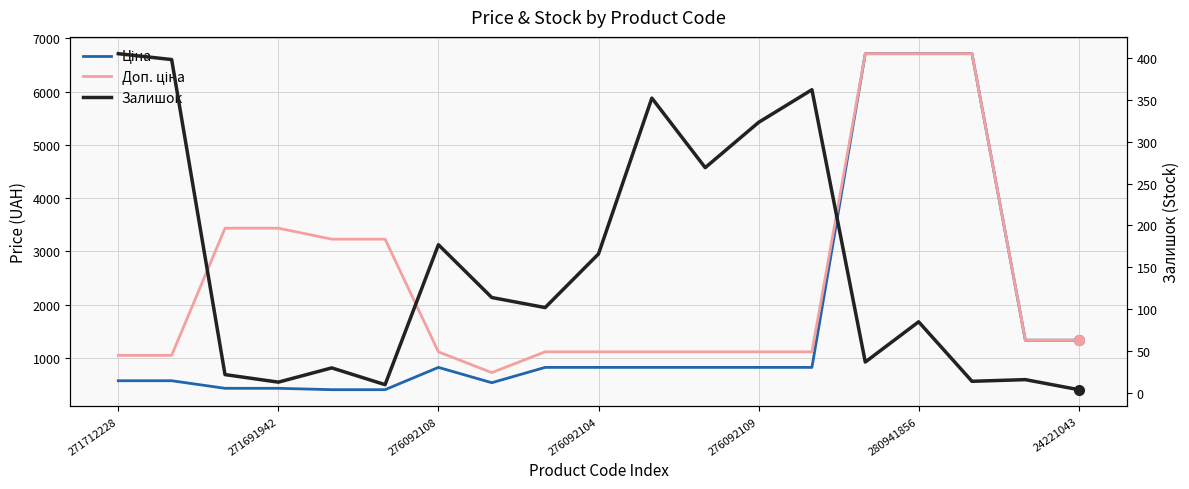

What is the average value of the Ціна series?

1678.6